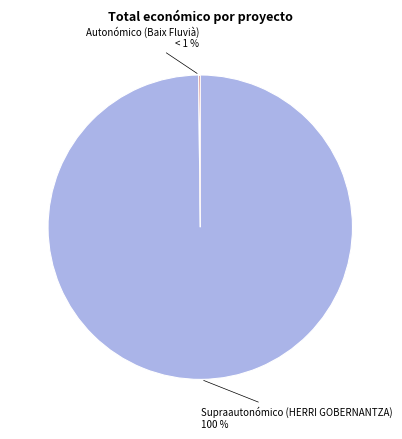

How many segments does this pie chart have?

2